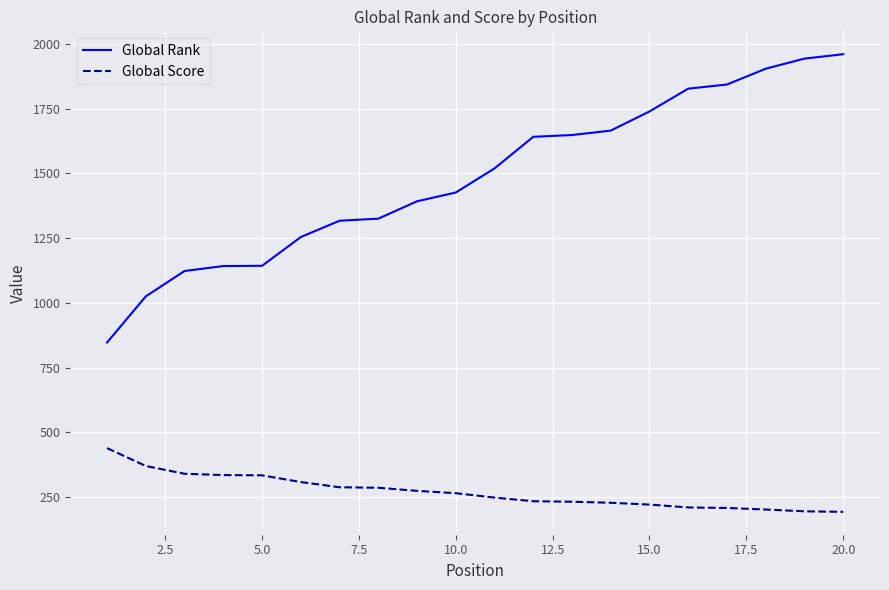

Rank the series by their average value, from highest to lowest.

Global Rank, Global Score